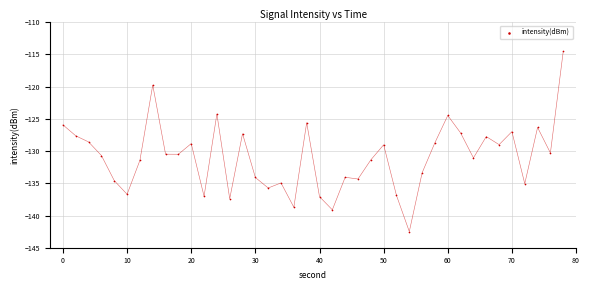

What is the range of X values (max minus min)?

78.0